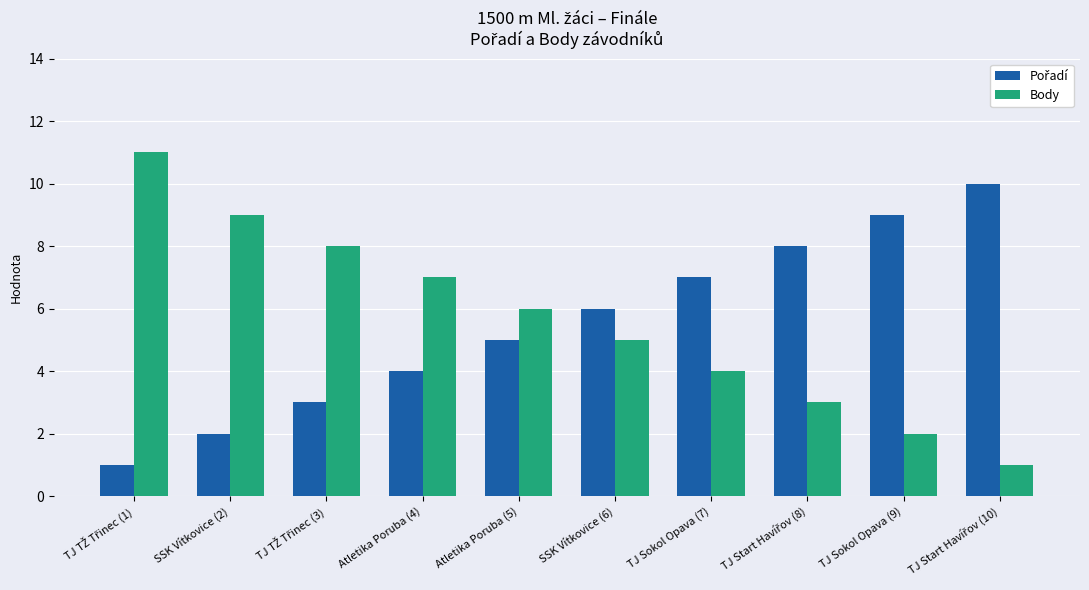

What is the difference between the maximum and minimum values in the Body series?

10